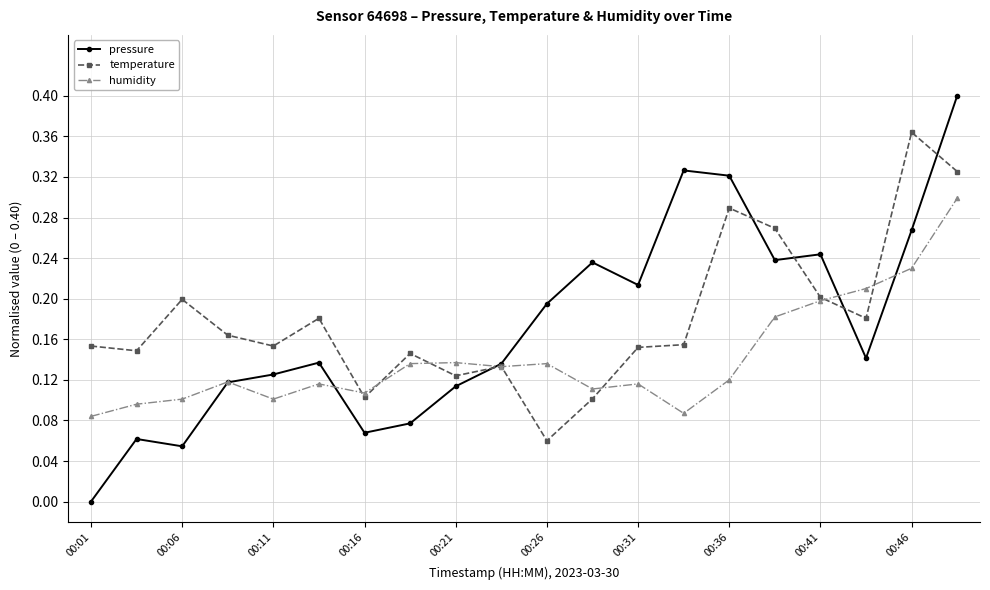

In temperature, how many points are higher than both neighbors (excluding endpoints)?

6